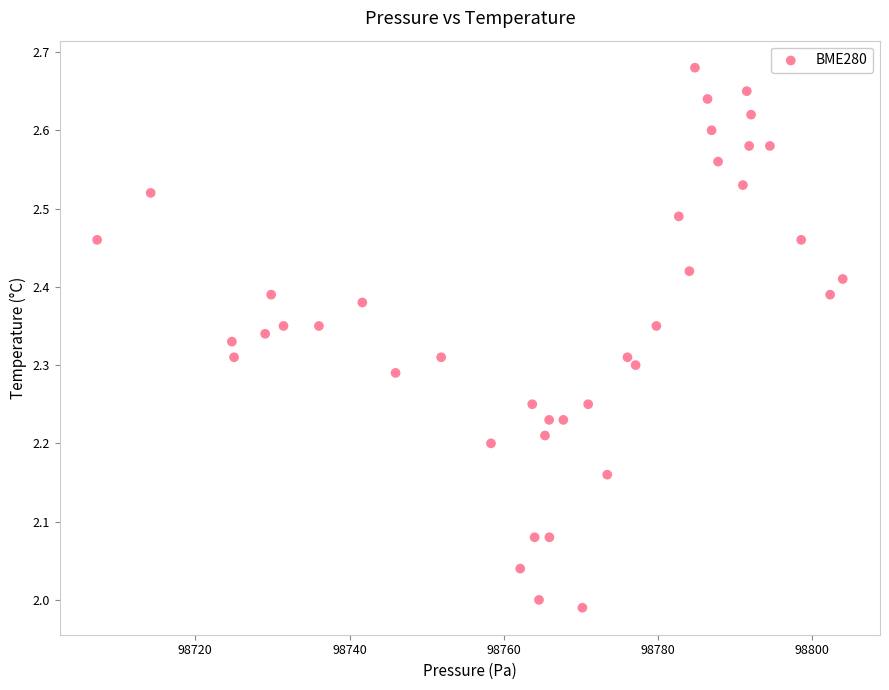

What is the range of X values (max minus min)?

96.7